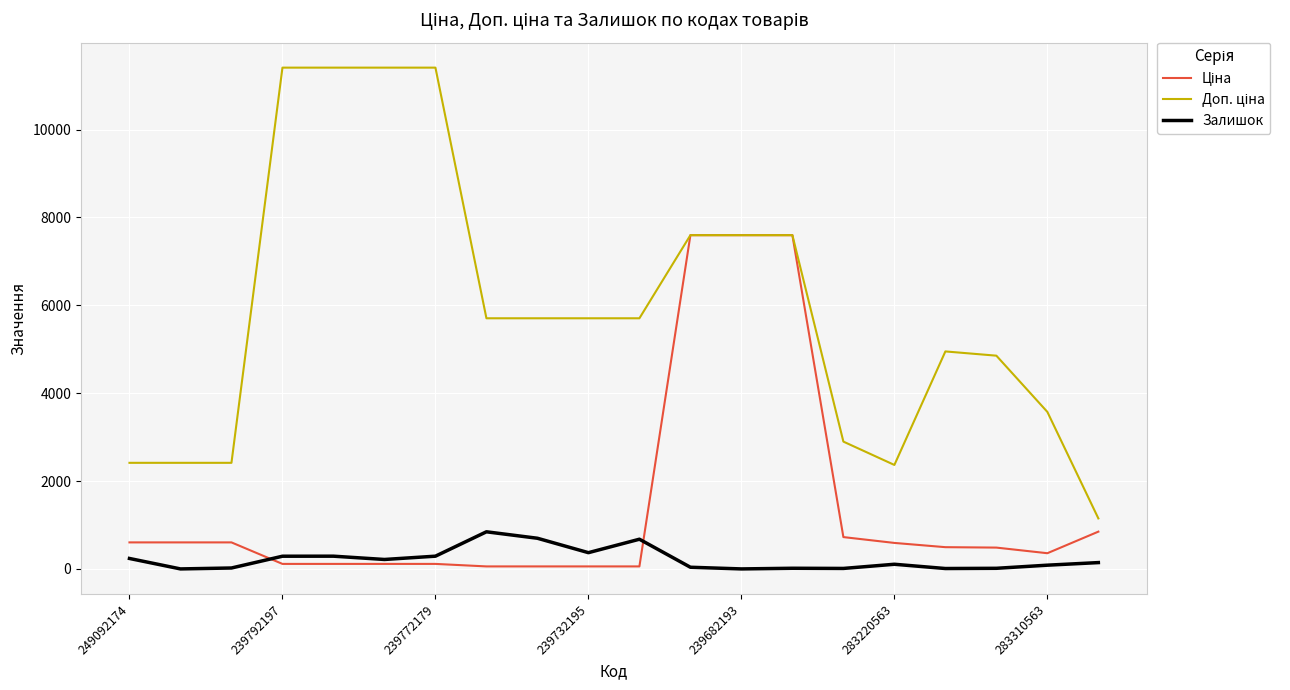

What is the highest value of the Залишок series?

845.0